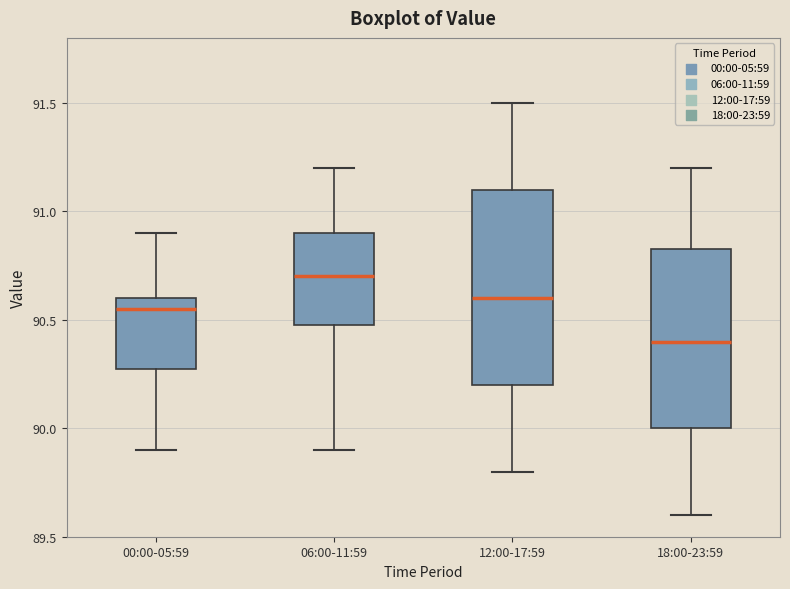

Which box has the lowest median line?

18:00-23:59